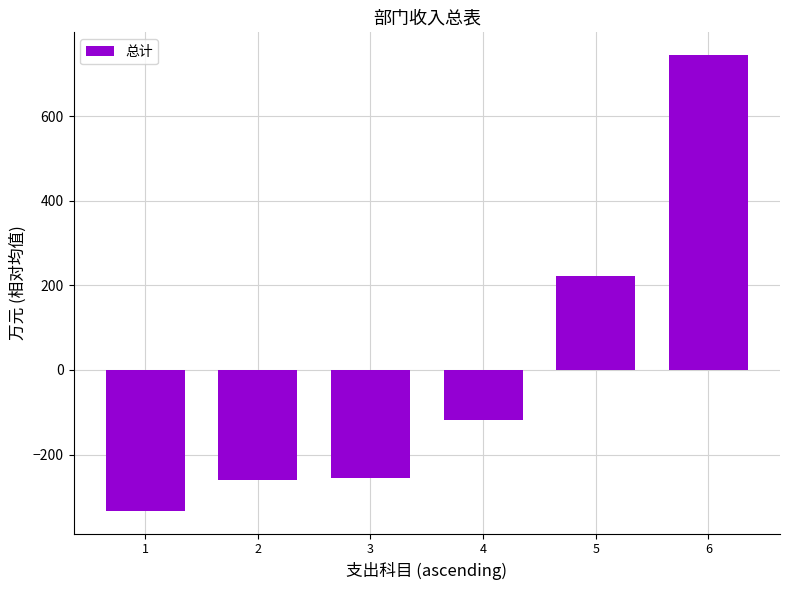

Reading left to right, transcribe all the data shown in this chart.

-333.4	-261.2	-254.8	-117.4	222.3	744.5